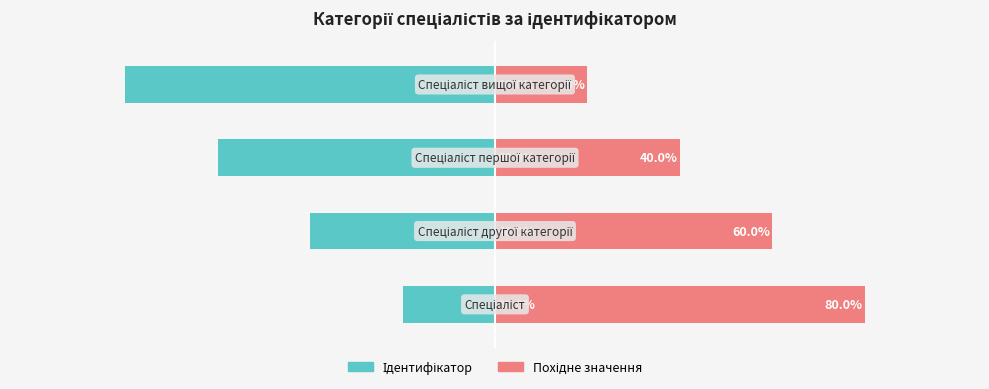

Reading right to left, what are all the values shown in this chart?

Ідентифікатор: 3=-80	2=-60	1=-40	0=-20
Похідне значення: 3=20	2=40	1=60	0=80